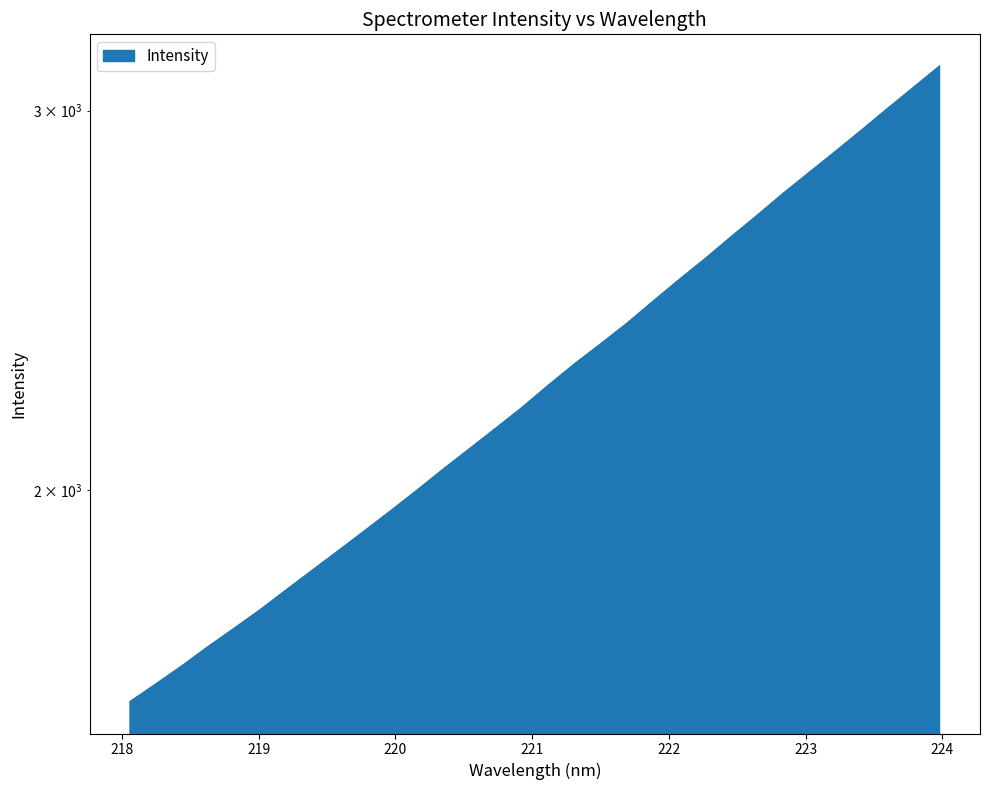

Approximately how many times larger is the value at 223.408 compared to 223.0264?

1.0